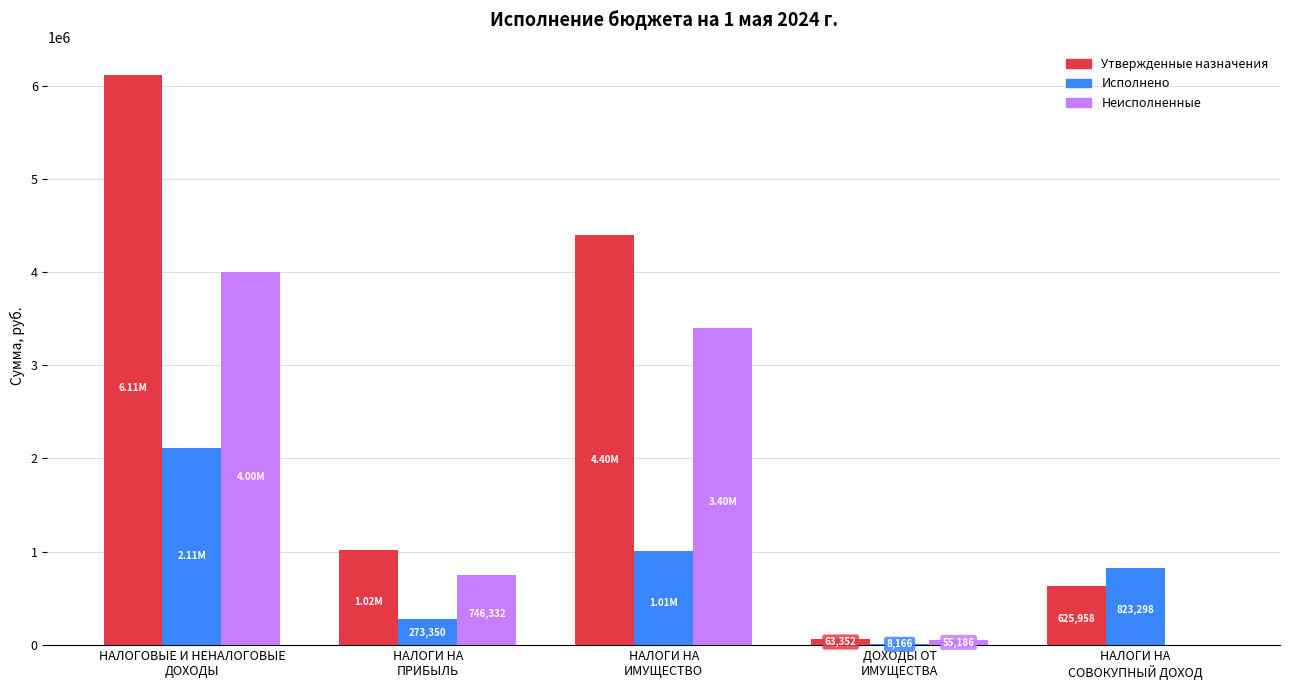

Which series has the largest total across all categories?

Утвержденные назначения